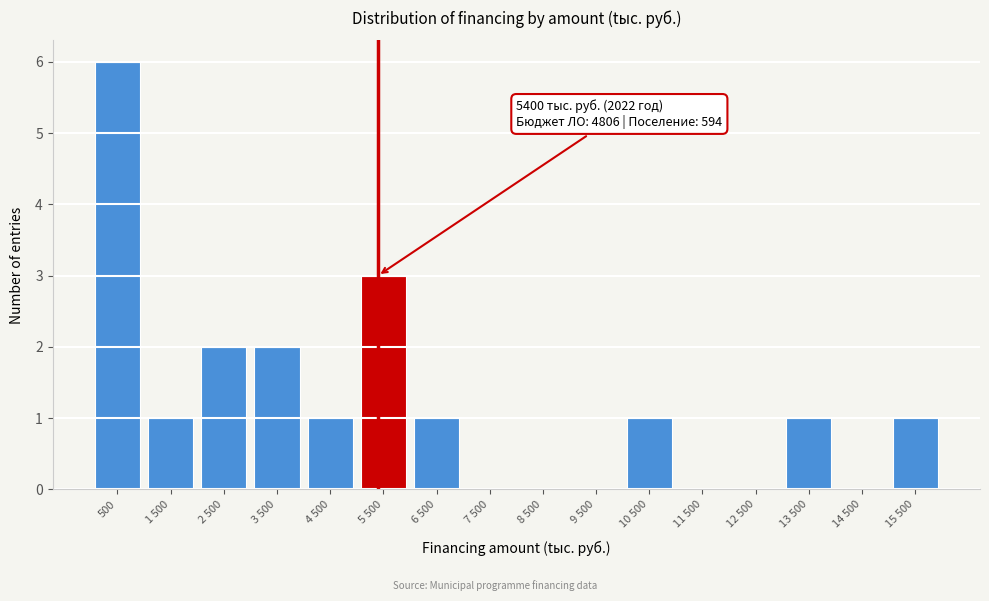

Reading left to right, what are all the values shown in this chart?

500=6	1 500=1	2 500=2	3 500=2	4 500=1	5 500=3	6 500=1	7 500=0	8 500=0	9 500=0	10 500=1	11 500=0	12 500=0	13 500=1	14 500=0	15 500=1